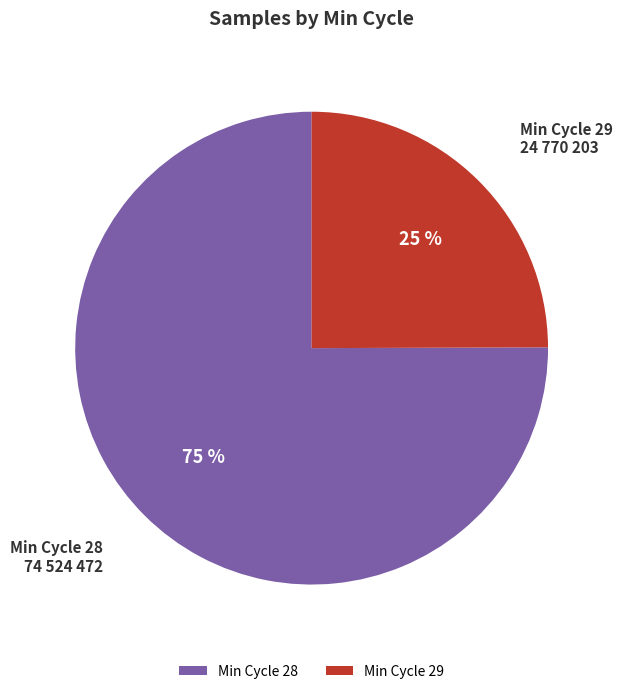

The Min Cycle 28 slice represents 75% of the pie. True or false?

True